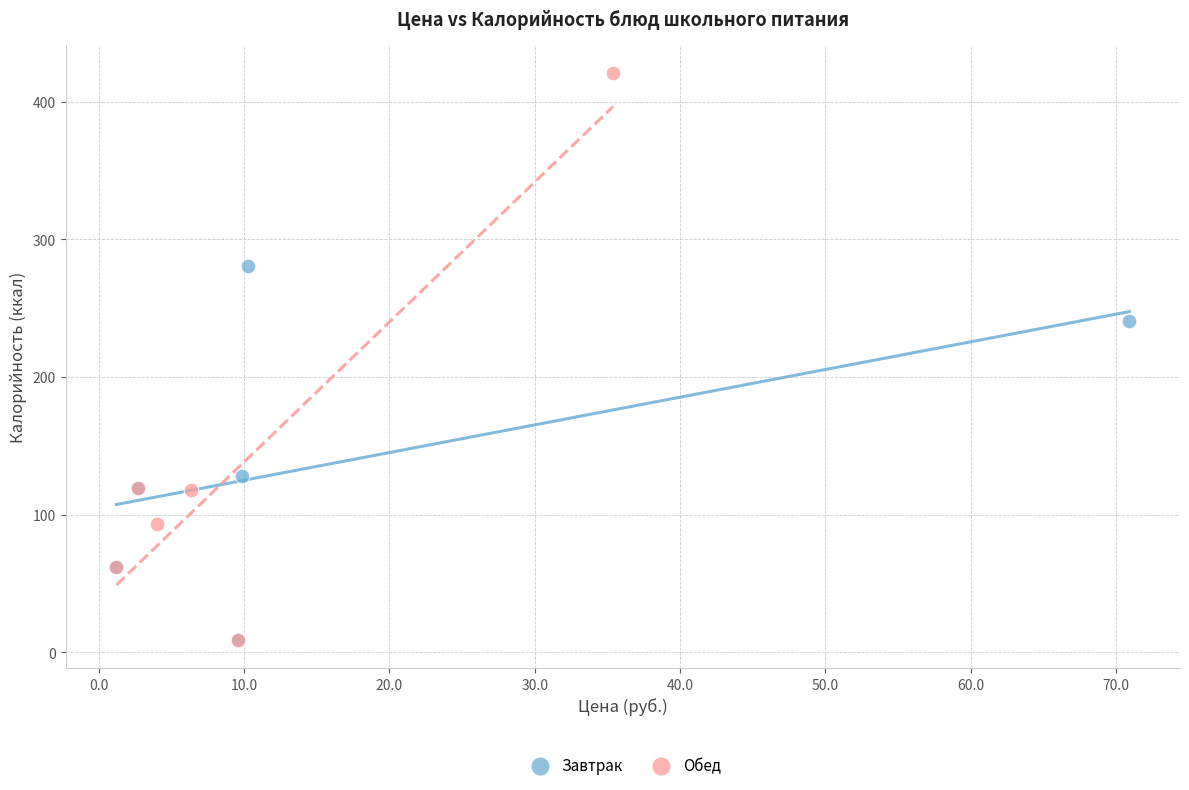

Which series reaches the maximum Y coordinate?

Обед